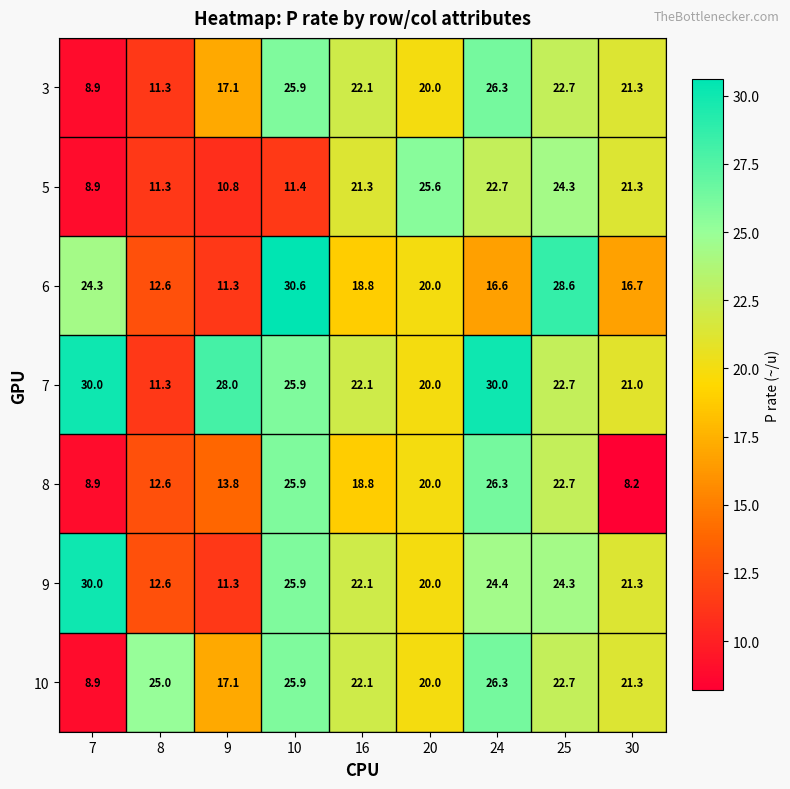

At which category does the chart reach its peak across all series?

10